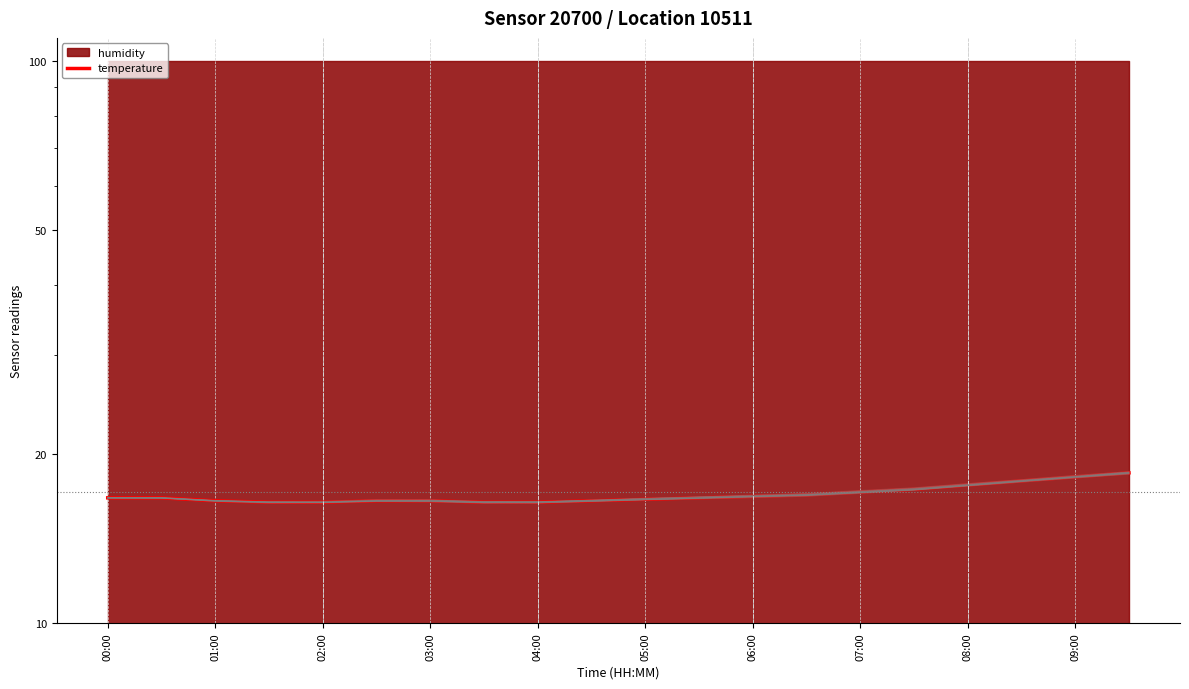

What is the sum of all values?

338.6